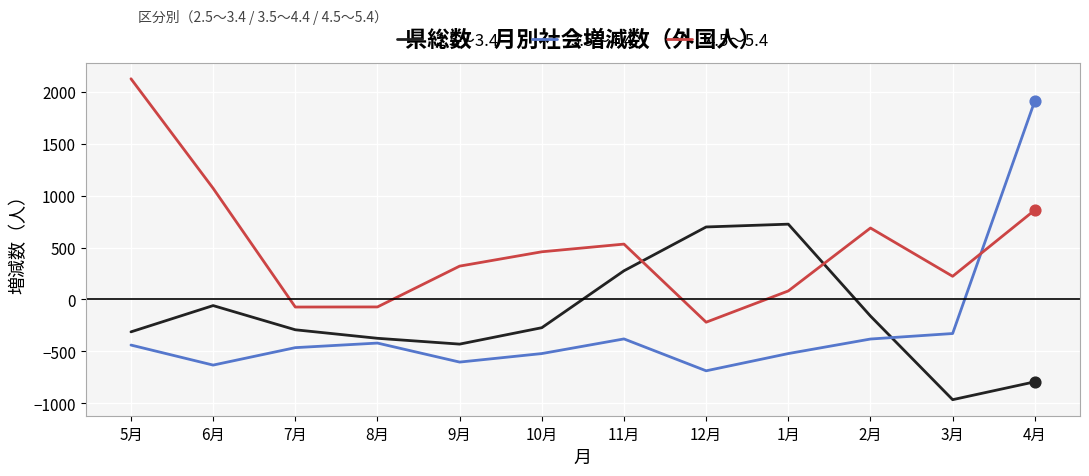

What is the total value across all series at 4月?

1980